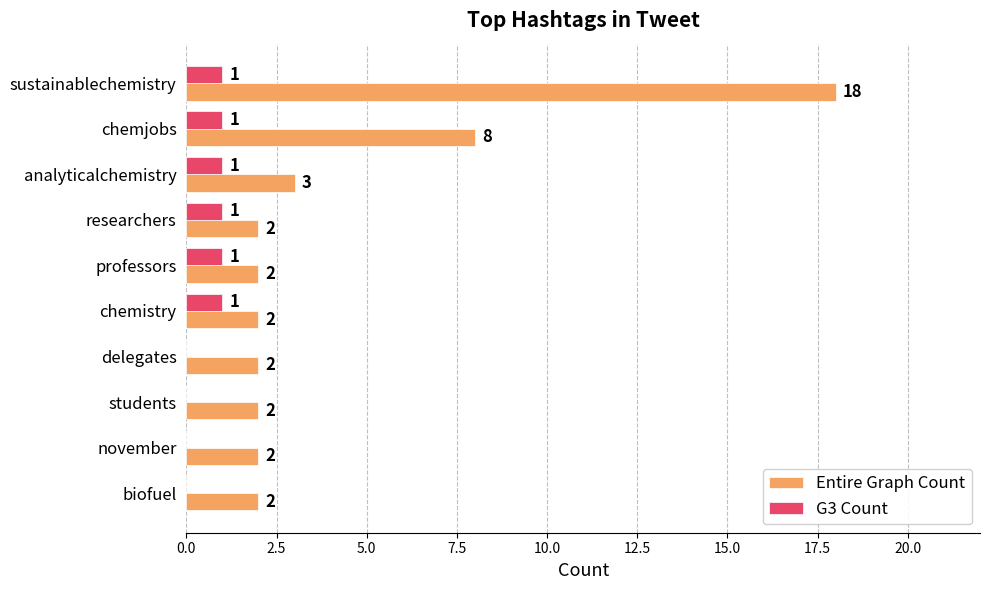

The value of G3 Count at chemistry is 1. True or false?

True